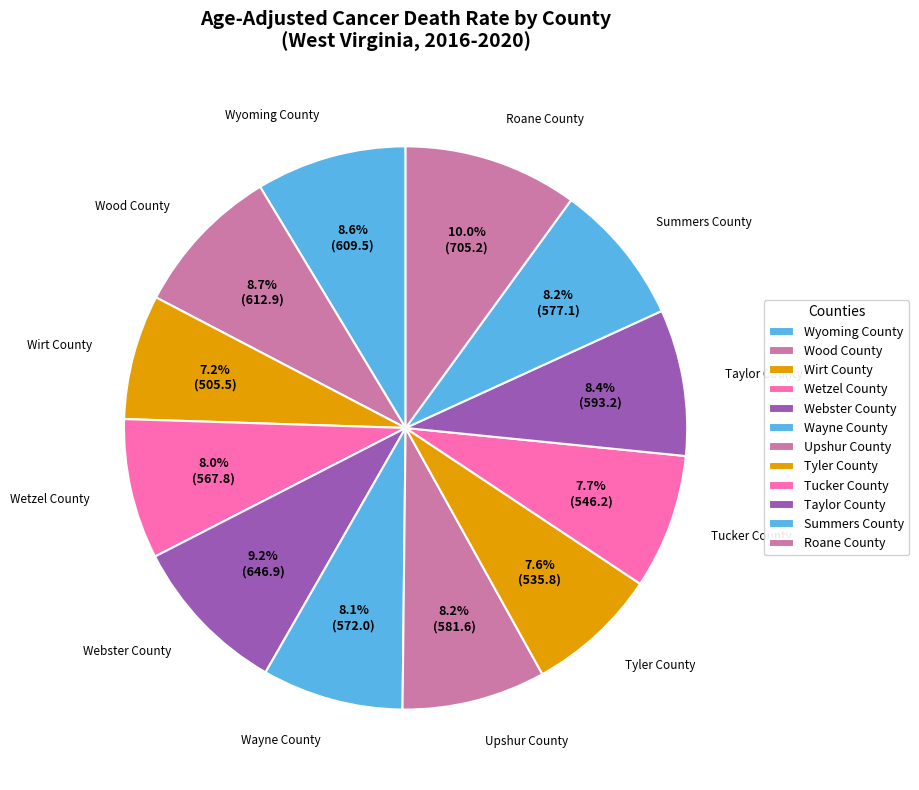

Count the number of slices in the pie.

12